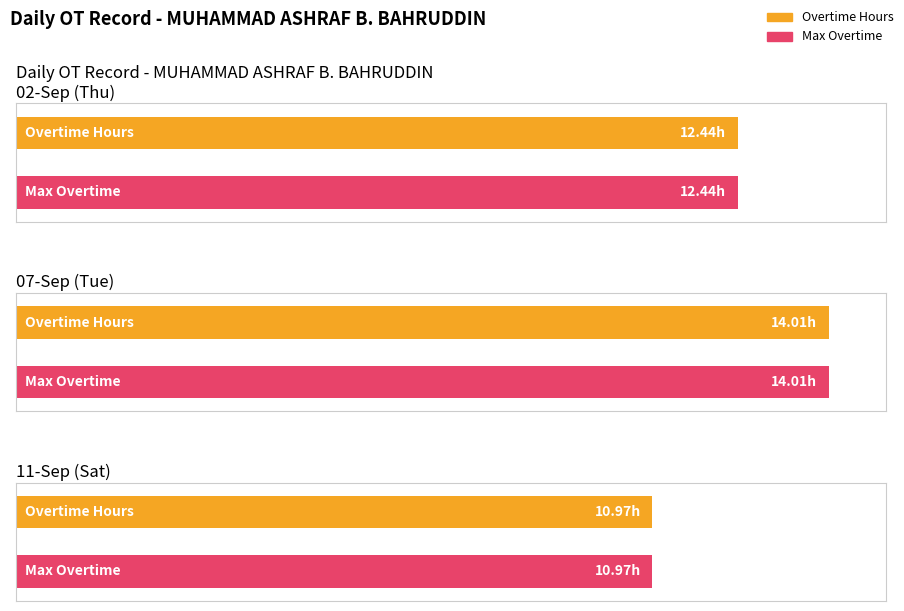

Is it true that Average utilization equals -5.5 at 04-Sat?

False